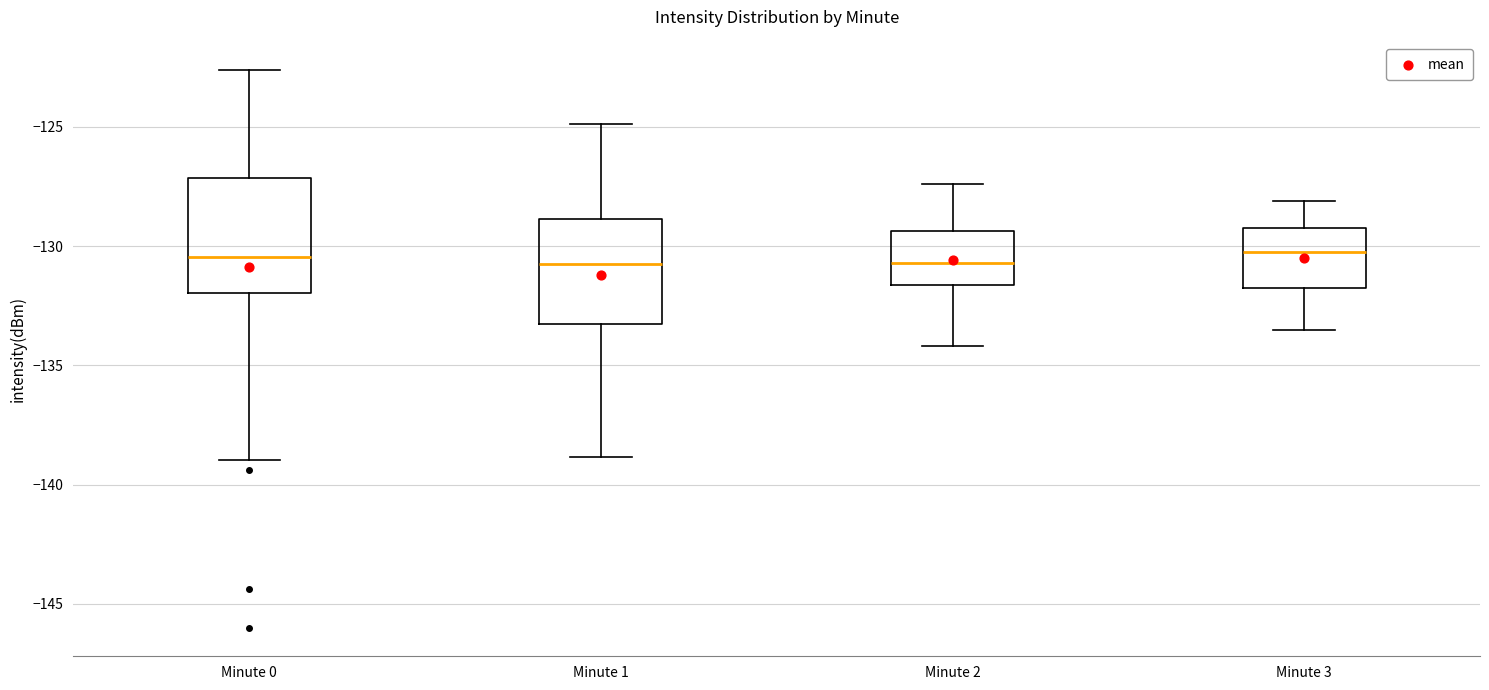

Reading left to right, read every box against the y-axis: the position of its median line, the range the box covers, and the ends of its whiskers. The values are not printed on the chart, so give them approximately, as read against the axis.

Minute 0: median -130.5, box -132.0 to -127.0, whiskers -139.0 to -122.5
Minute 1: median -130.5, box -133.0 to -129.0, whiskers -139.0 to -125.0
Minute 2: median -130.5, box -131.5 to -129.5, whiskers -134.0 to -127.5
Minute 3: median -130.0, box -131.5 to -129.0, whiskers -133.5 to -128.0